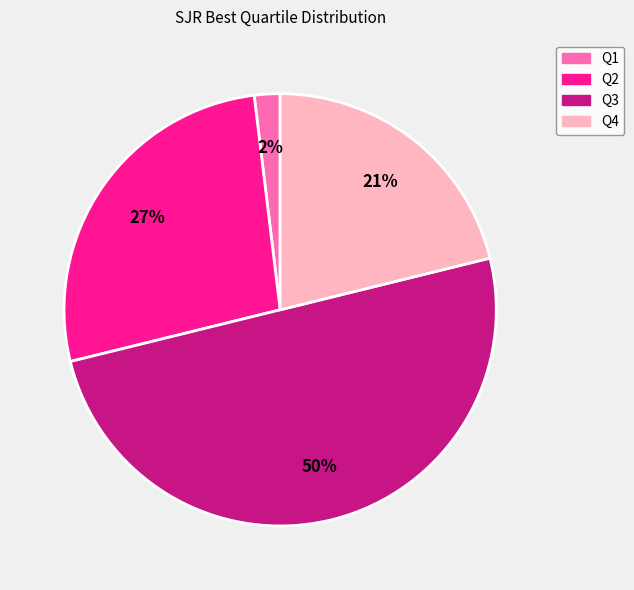

Which has a higher value, Q4 or Q2?

Q2